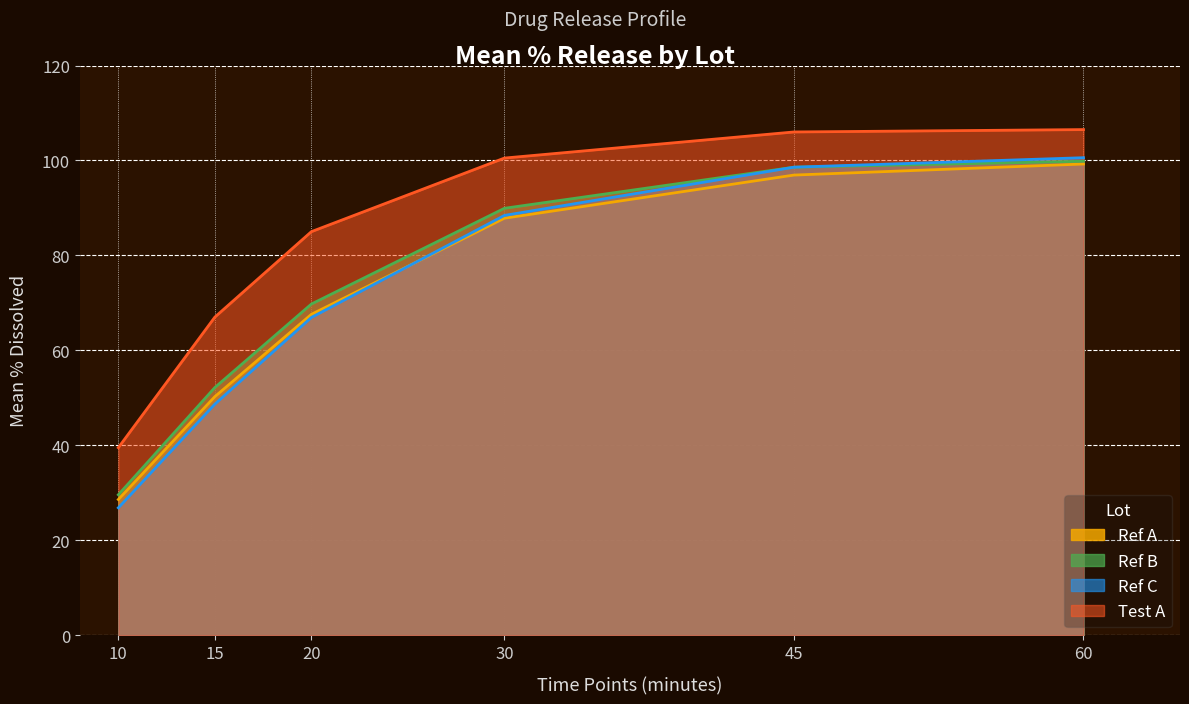

What are all the series names shown in the legend?

Ref A, Ref B, Ref C, Test A